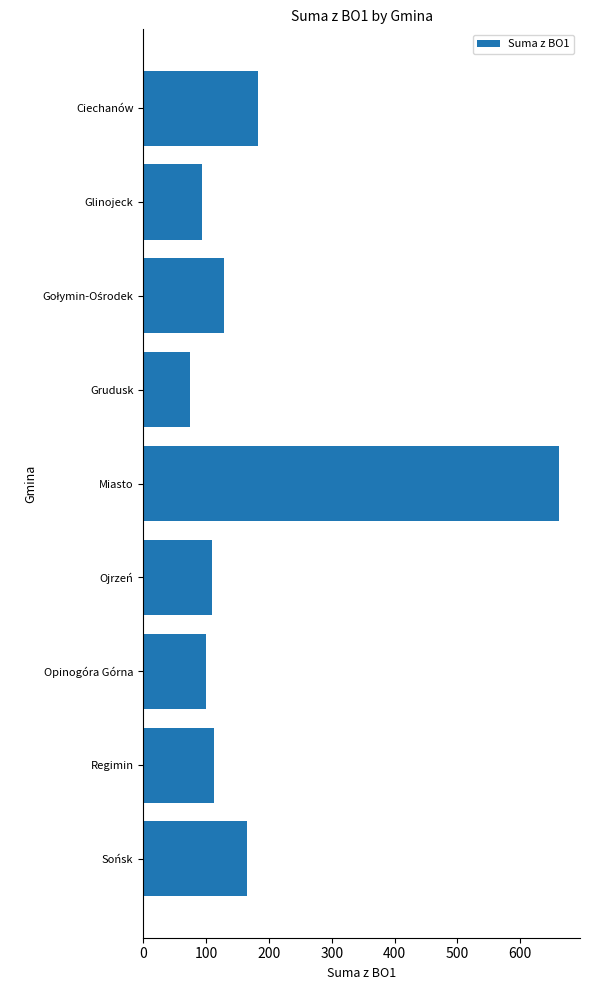

What is the minimum value shown in the chart?

75